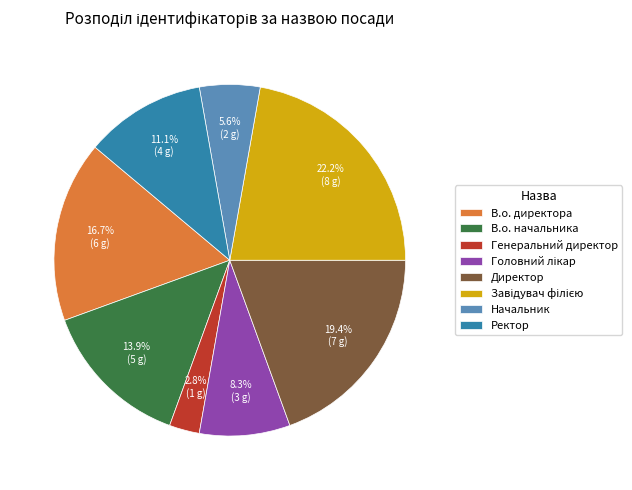

Is there any slice that represents more than half of the pie?

No